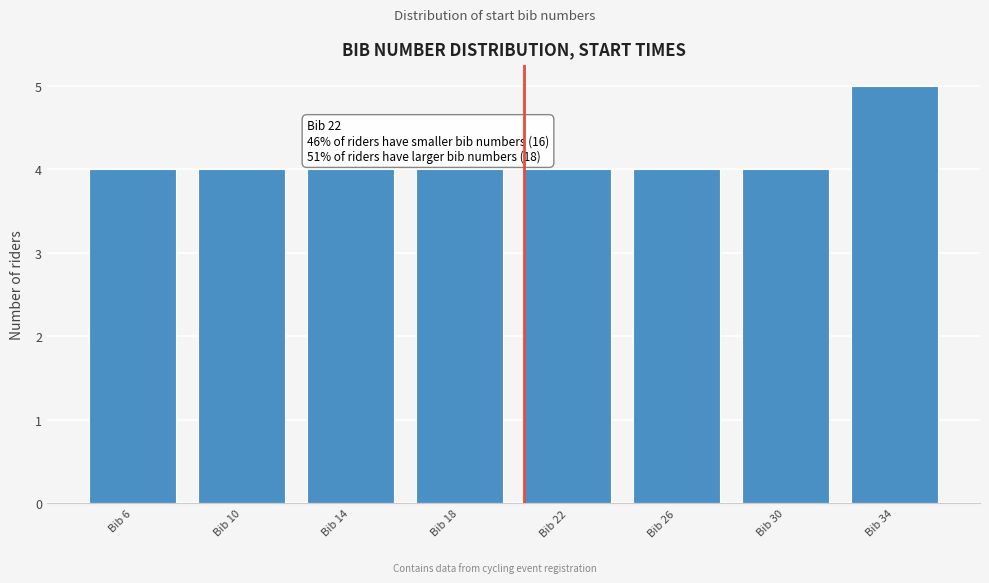

Reading left to right, list all the values displayed in this chart.

Bib 6=4	Bib 10=4	Bib 14=4	Bib 18=4	Bib 22=4	Bib 26=4	Bib 30=4	Bib 34=5